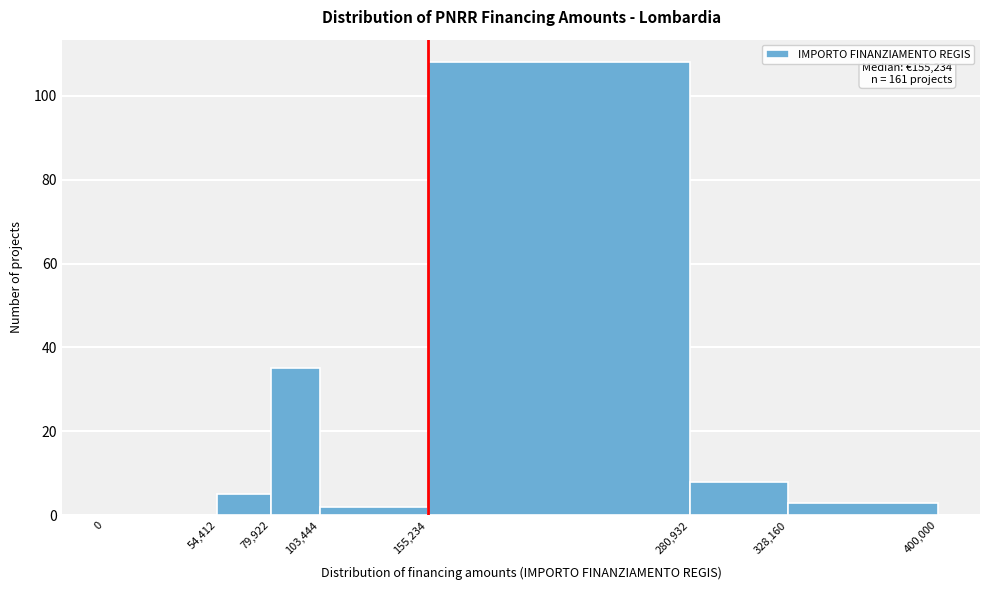

Over which range of the x-axis is the bar tallest?

155,234 to 280,932